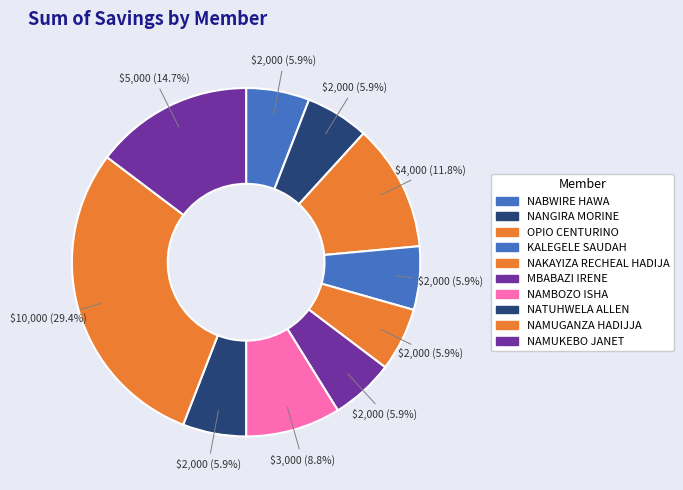

To the nearest percent, what portion does NABWIRE HAWA represent?

6%